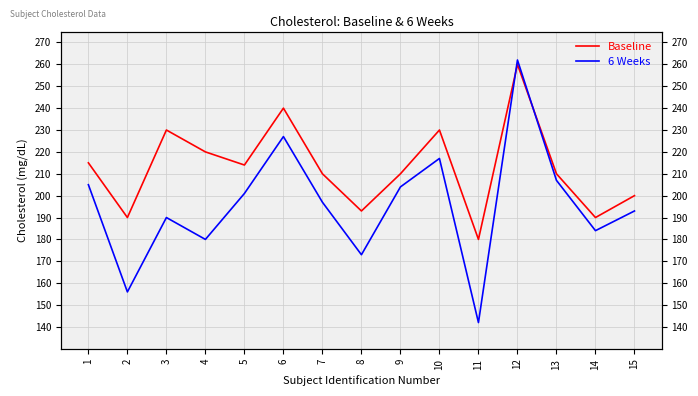

The 6 Weeks series shows 62 at 14. True or false?

False